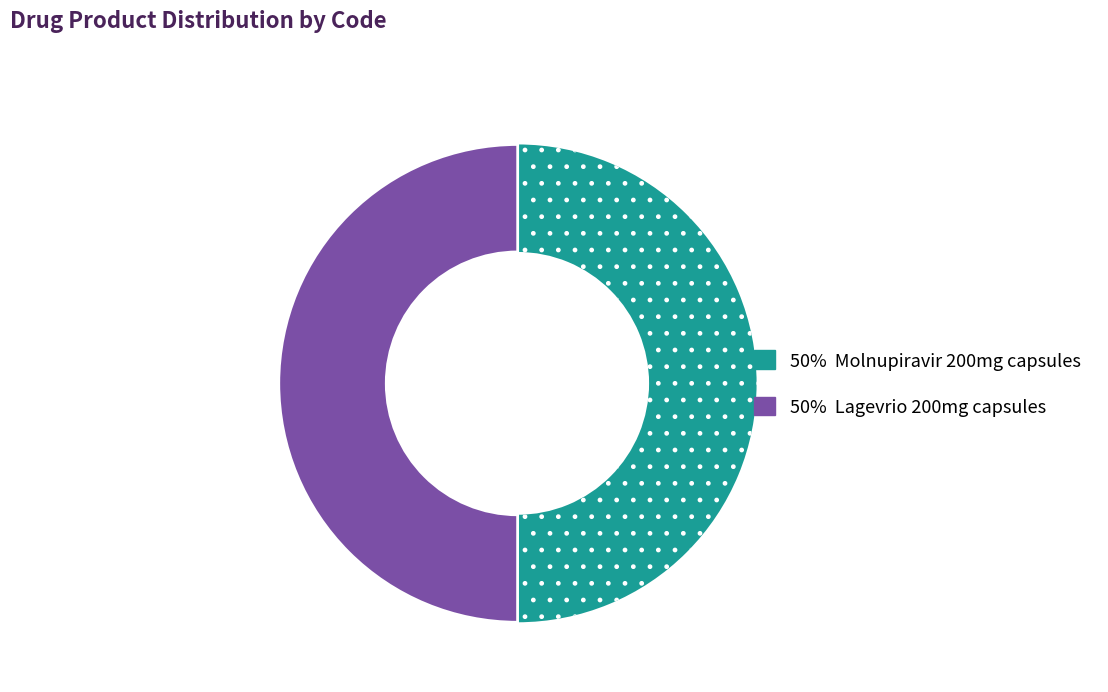

How many slices are in this pie chart?

2